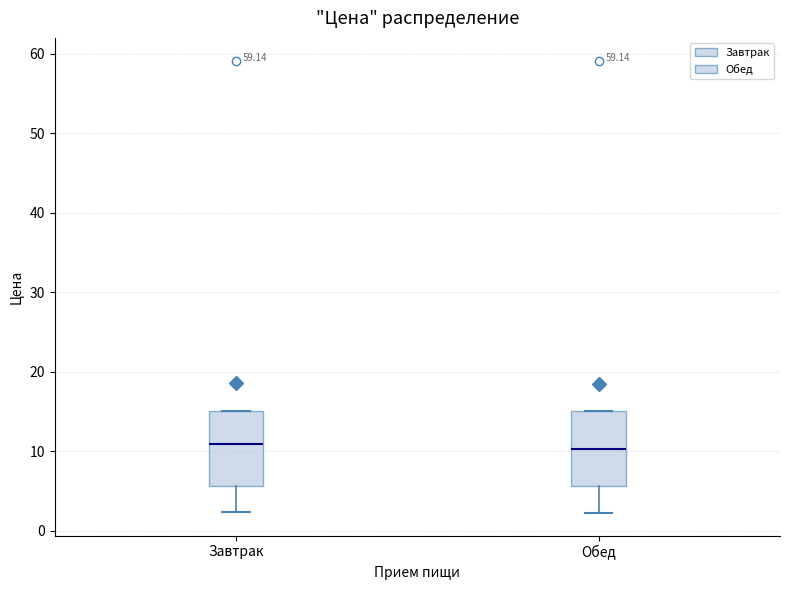

Where is the lower edge of the box for Обед on the y-axis? The values are not printed on the chart, so give them approximately, as read against the axis.

6